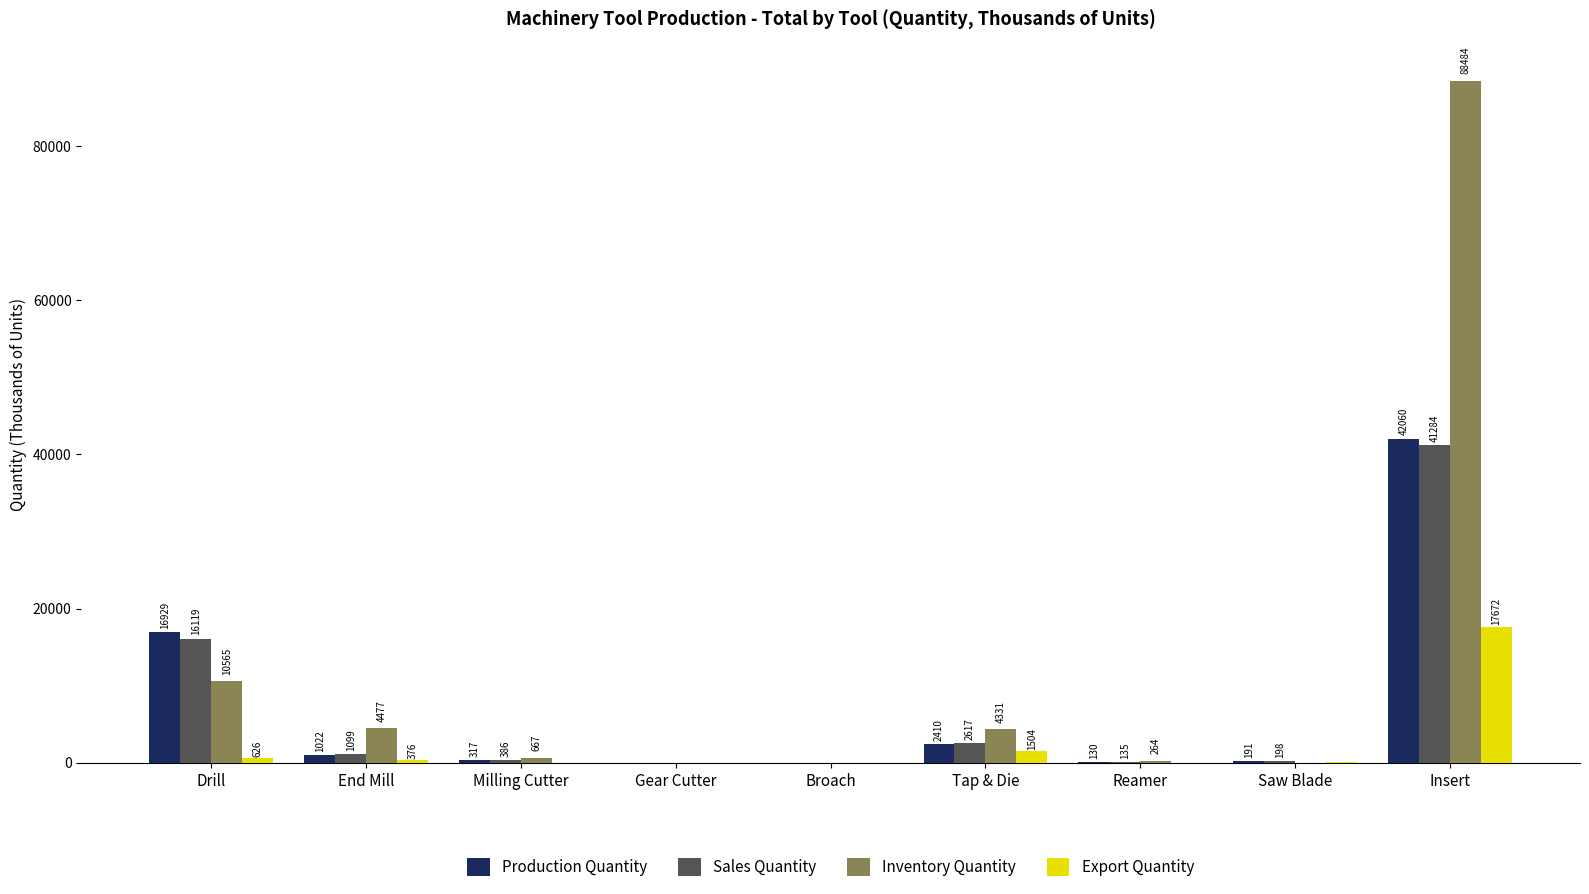

At which category does the chart reach its peak across all series?

Insert